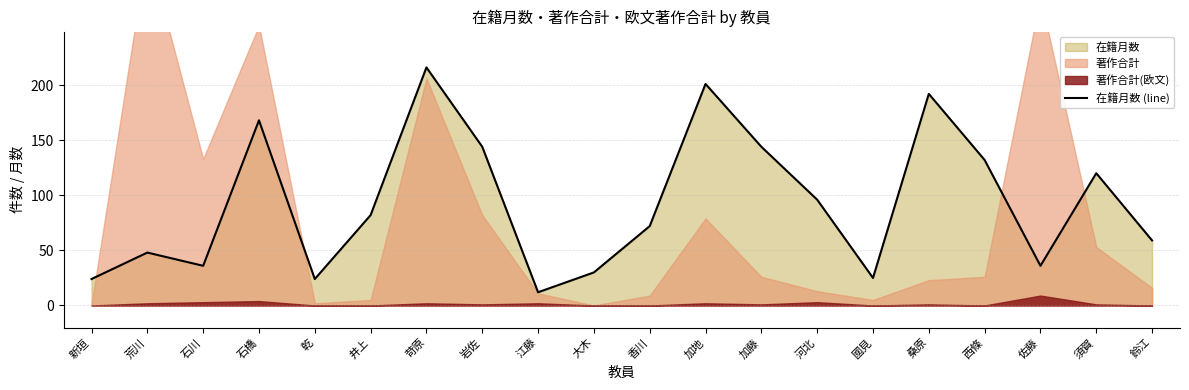

How many categories are shown in the chart?

20